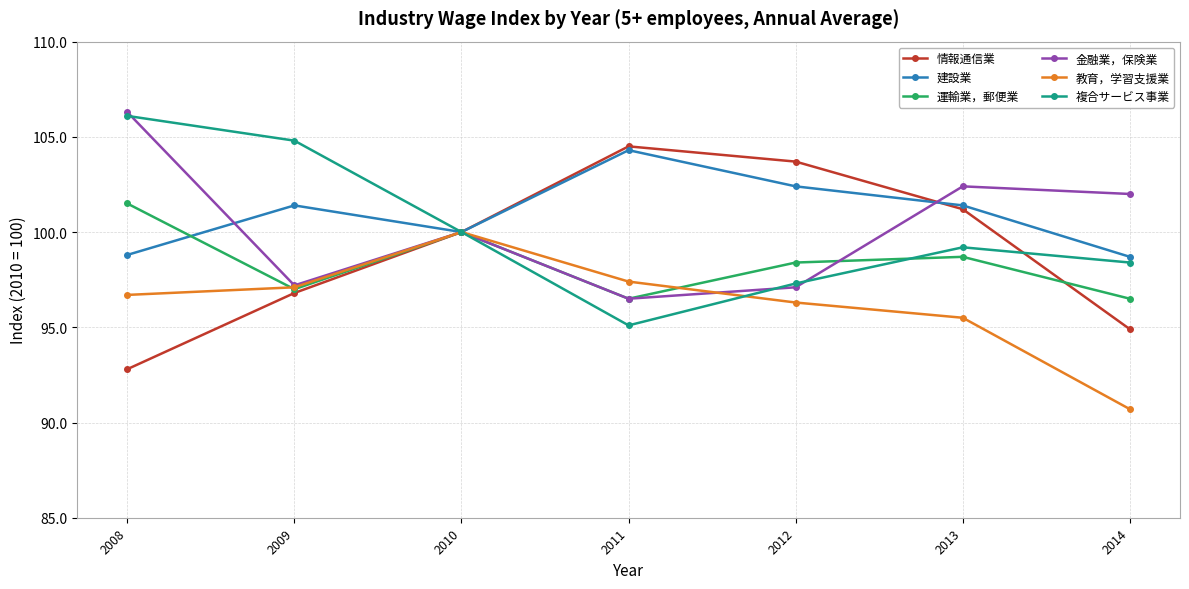

Which label corresponds to the largest value in the chart?

2008